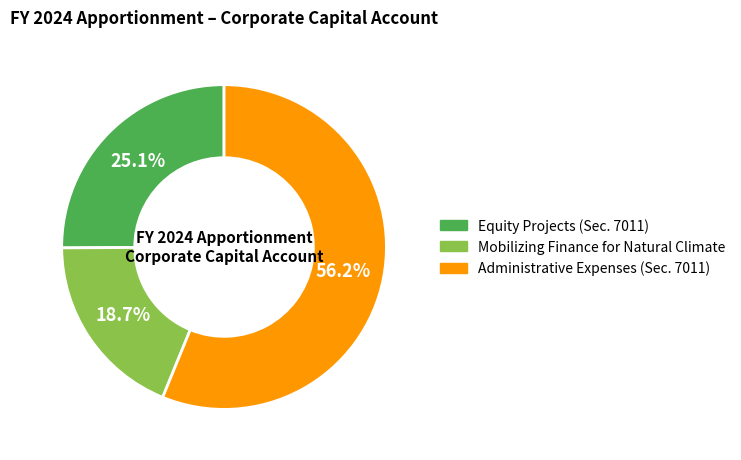

To the nearest percent, what portion does Equity Projects (Sec. 7011) represent?

25%